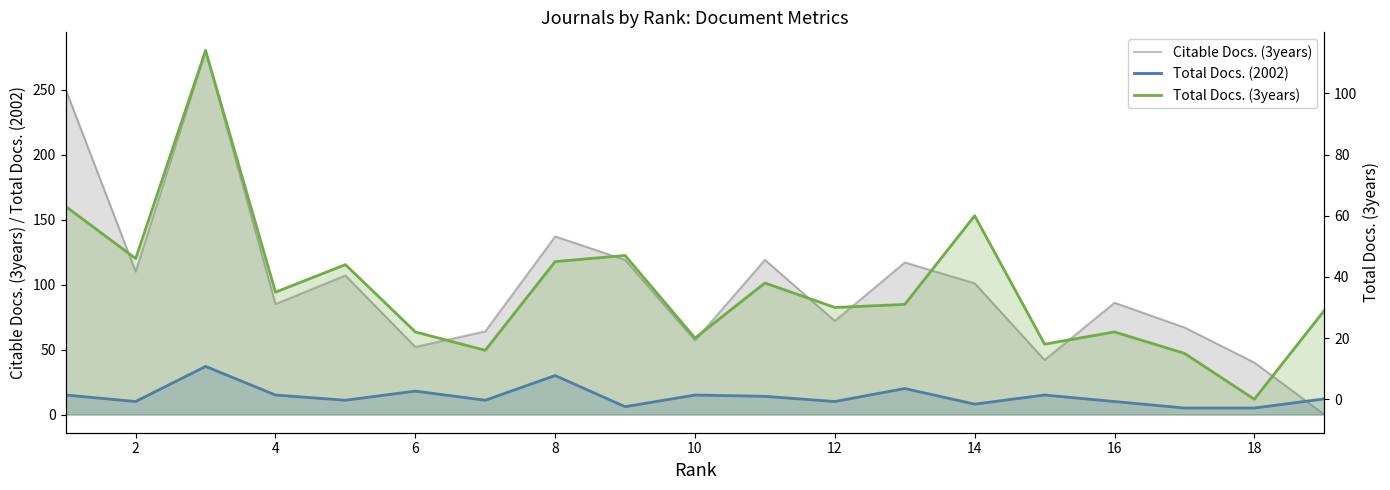

How many series are shown in this chart?

3